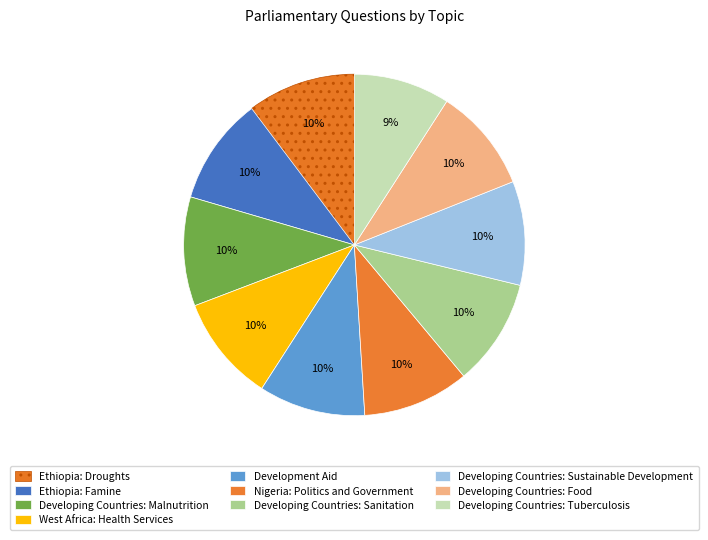

To the nearest percent, what is the combined percentage of Ethiopia: Famine and Developing Countries: Malnutrition?

21%